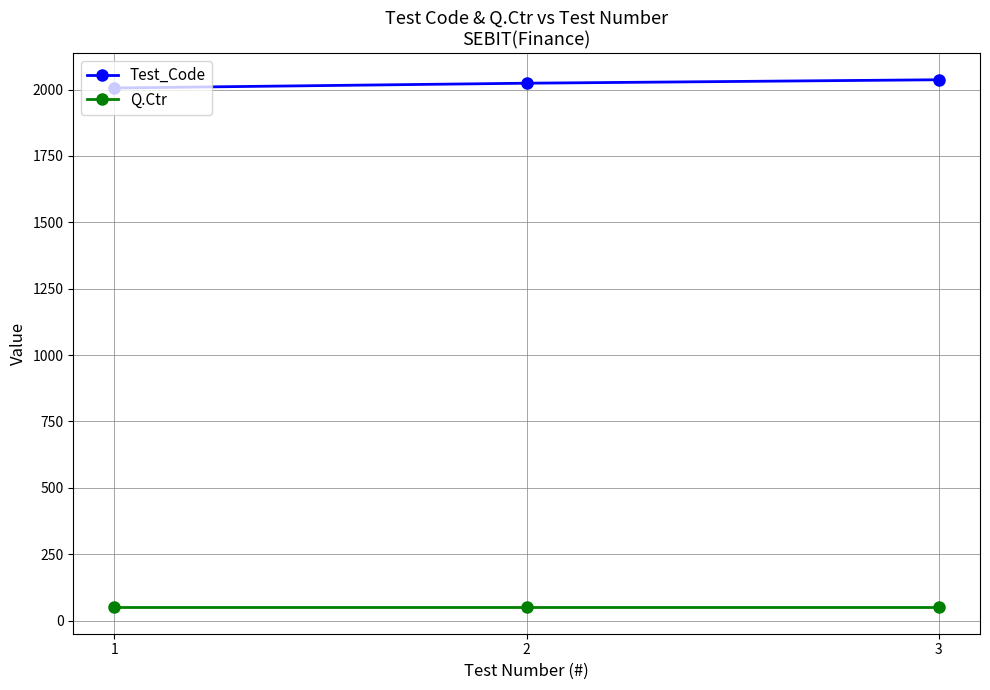

What is the difference between the Test_Code values at 1 and 3?

31